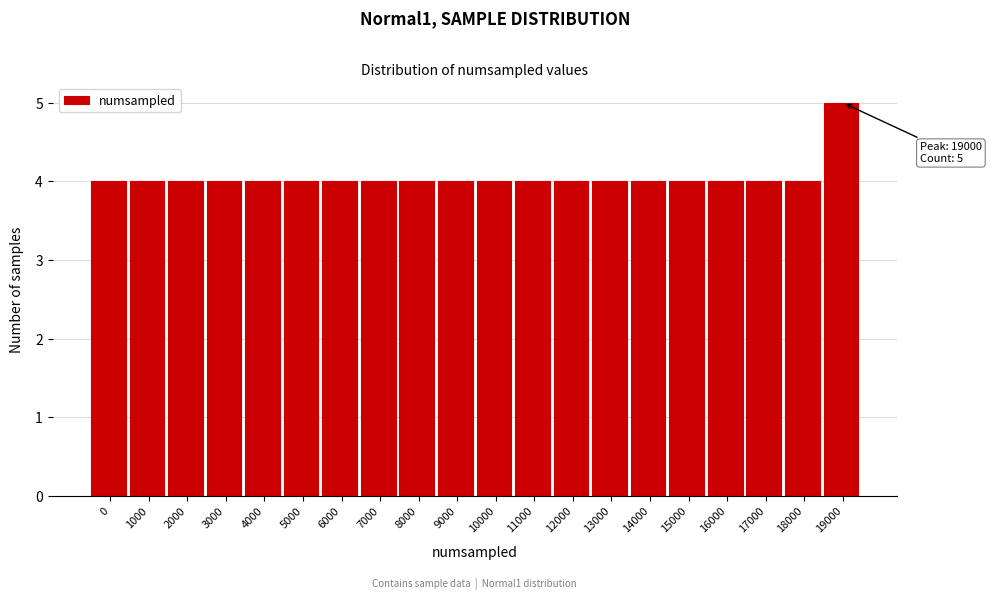

Reading left to right, transcribe all the data shown in this chart.

0=4	1000=4	2000=4	3000=4	4000=4	5000=4	6000=4	7000=4	8000=4	9000=4	10000=4	11000=4	12000=4	13000=4	14000=4	15000=4	16000=4	17000=4	18000=4	19000=5